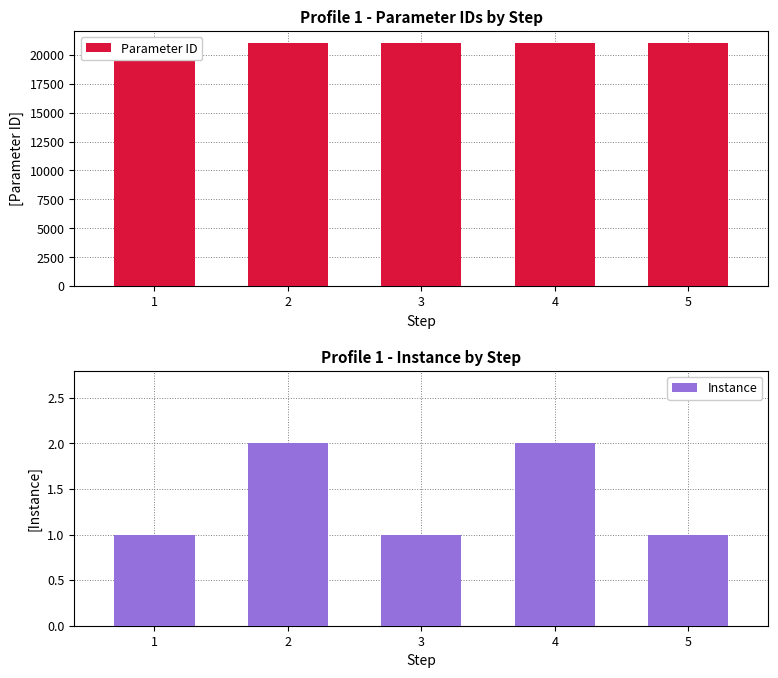

Which series has the largest range (max minus min)?

Parameter ID